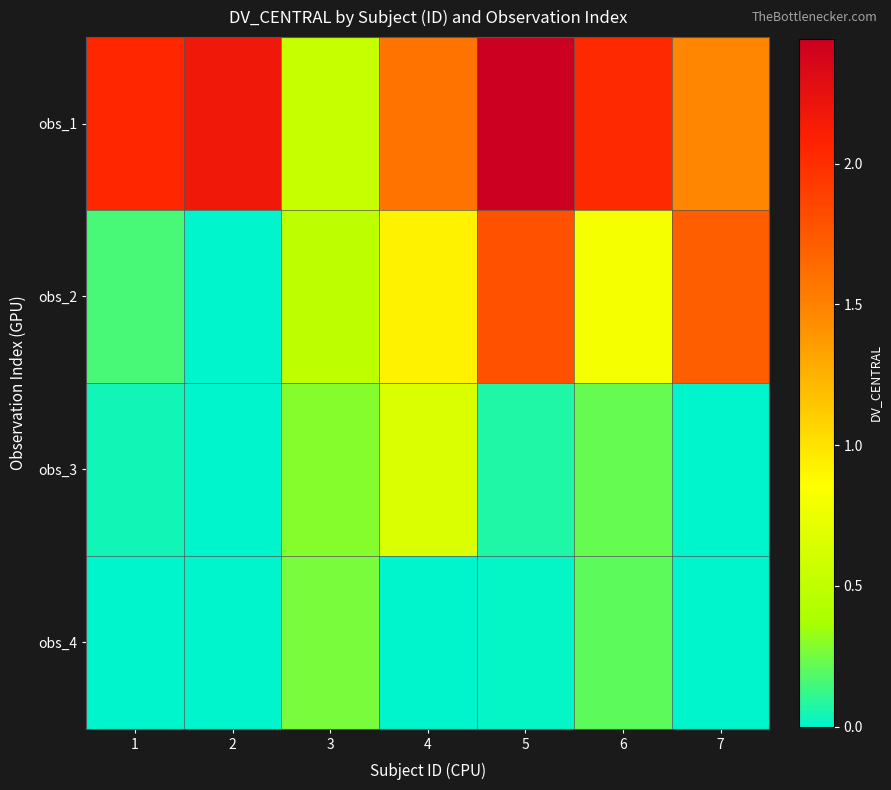

Which has a higher value, 5 or 6?

5